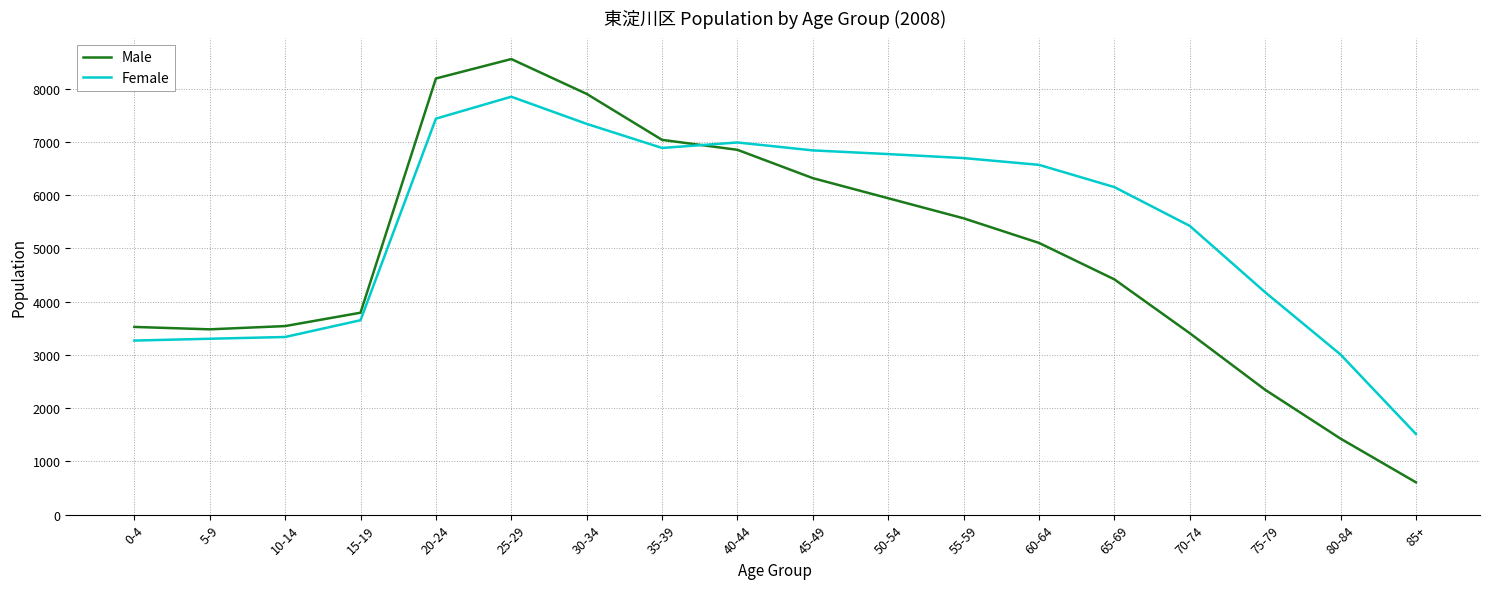

Which series changed the most between 35-39 and 60-64?

Male